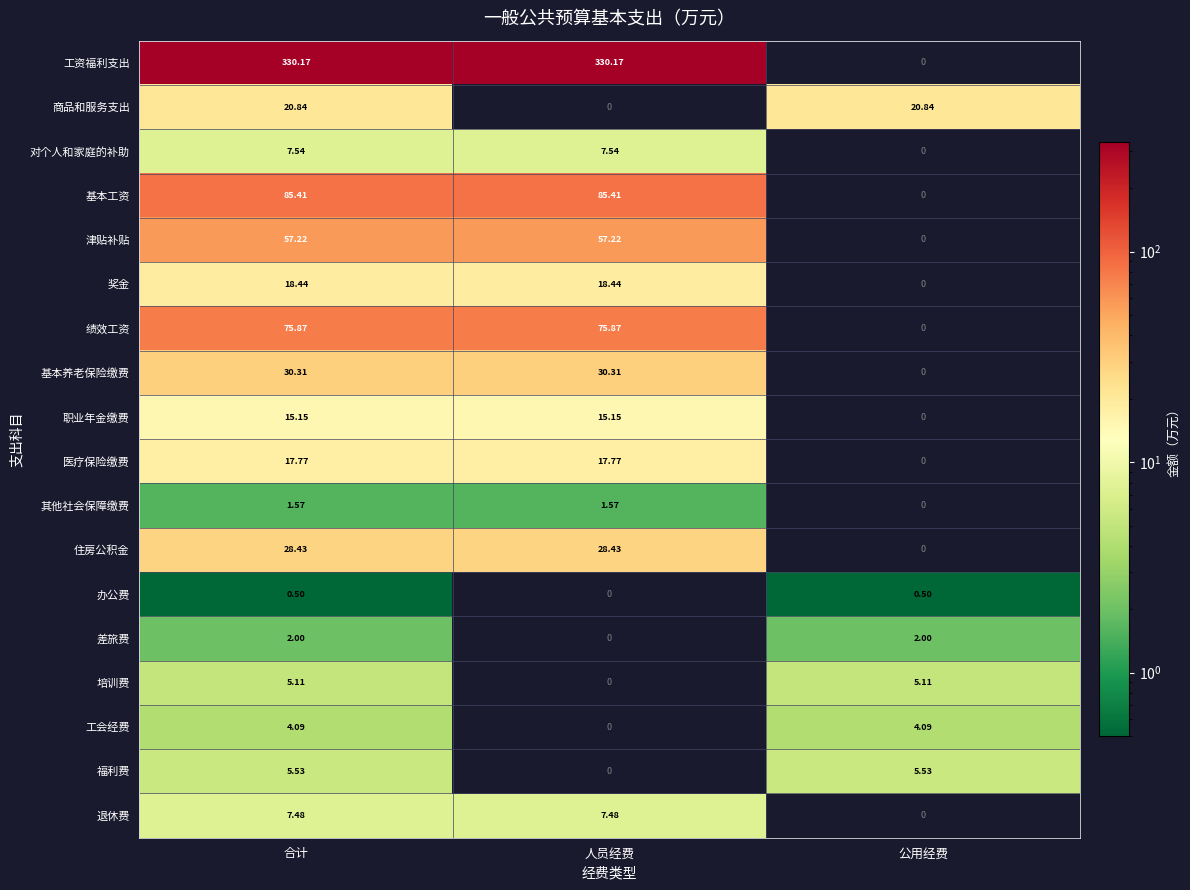

List the series in order of their peak value, highest first.

工资福利支出, 基本工资, 绩效工资, 津贴补贴, 基本养老保险缴费, 住房公积金, 商品和服务支出, 奖金, 医疗保险缴费, 职业年金缴费, 对个人和家庭的补助, 退休费, 福利费, 培训费, 工会经费, 差旅费, 其他社会保障缴费, 办公费